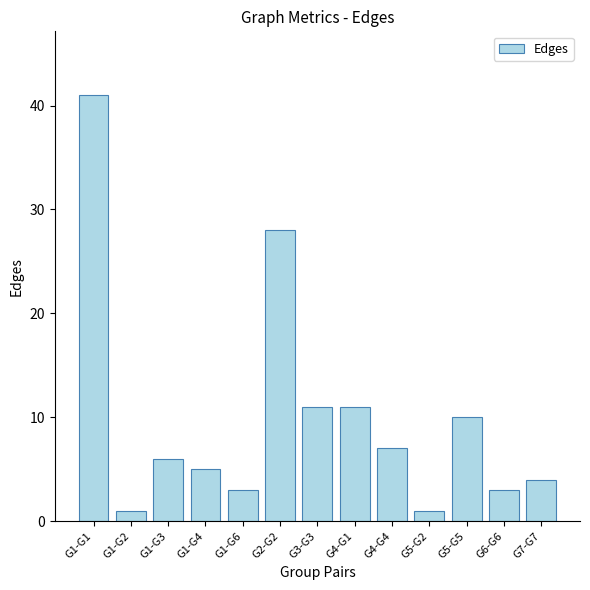

How many values are below 6?

6